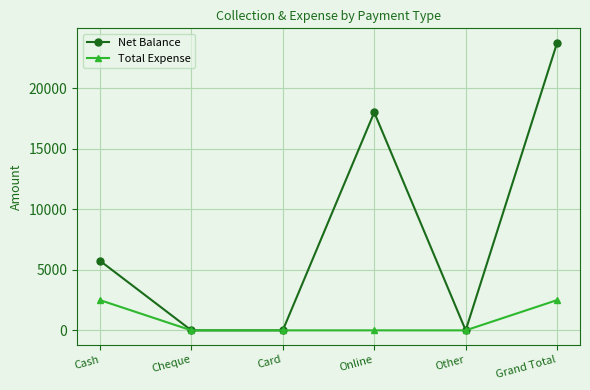

Which category has the highest value across all series?

Grand Total